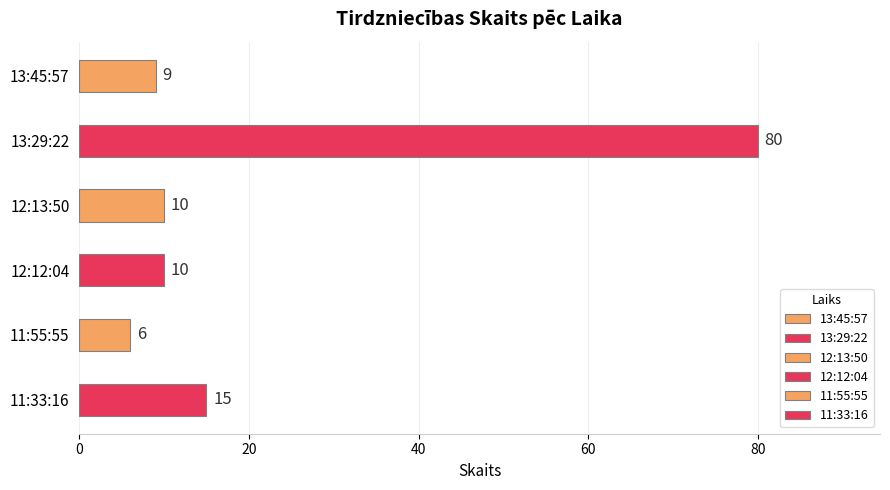

Reading left to right, list all the values displayed in this chart.

13:45:57=9	13:29:22=80	12:13:50=10	12:12:04=10	11:55:55=6	11:33:16=15